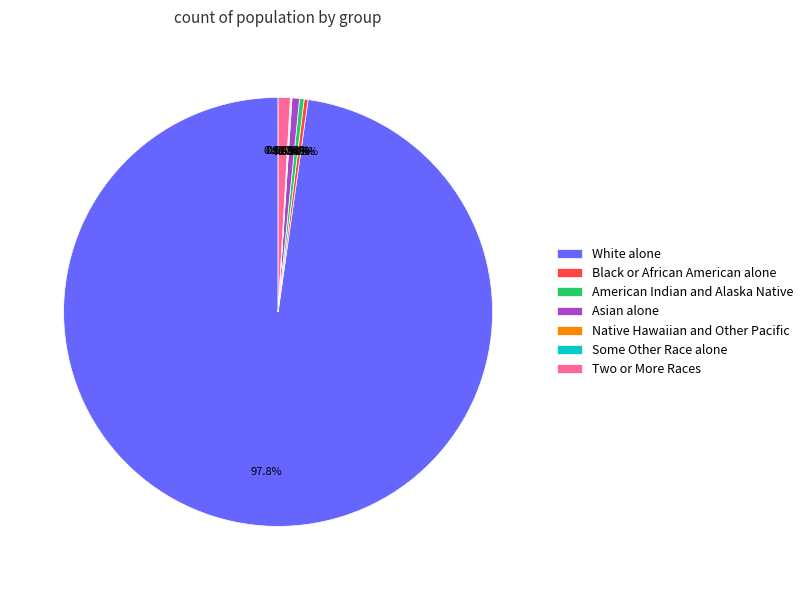

Which has a higher value, Asian alone or White alone?

White alone